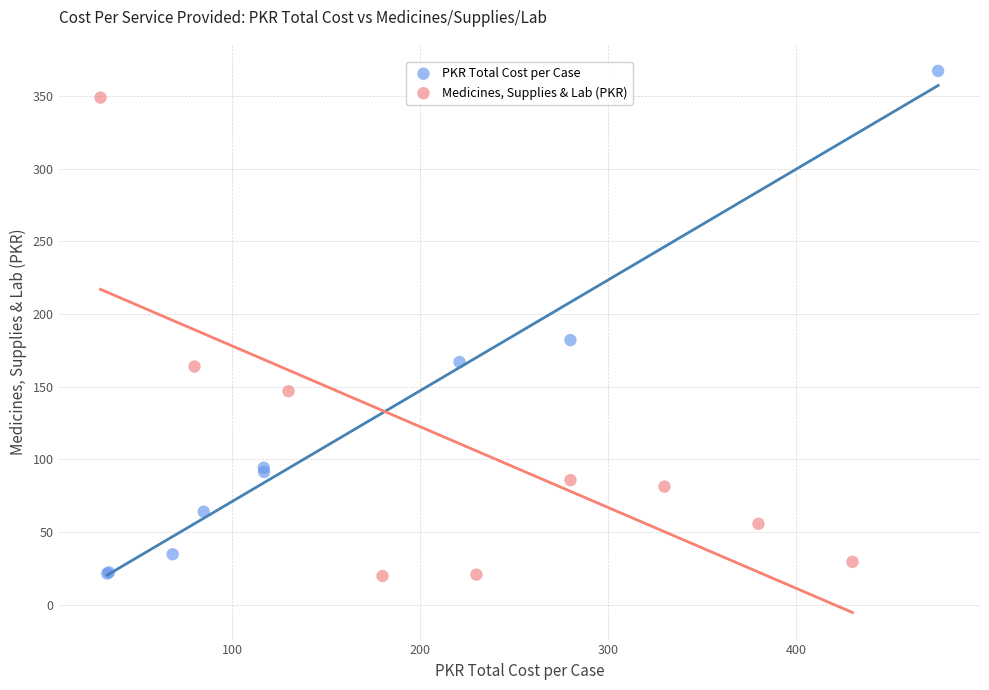

Which series has the largest Y range (max minus min)?

PKR Total Cost per Case